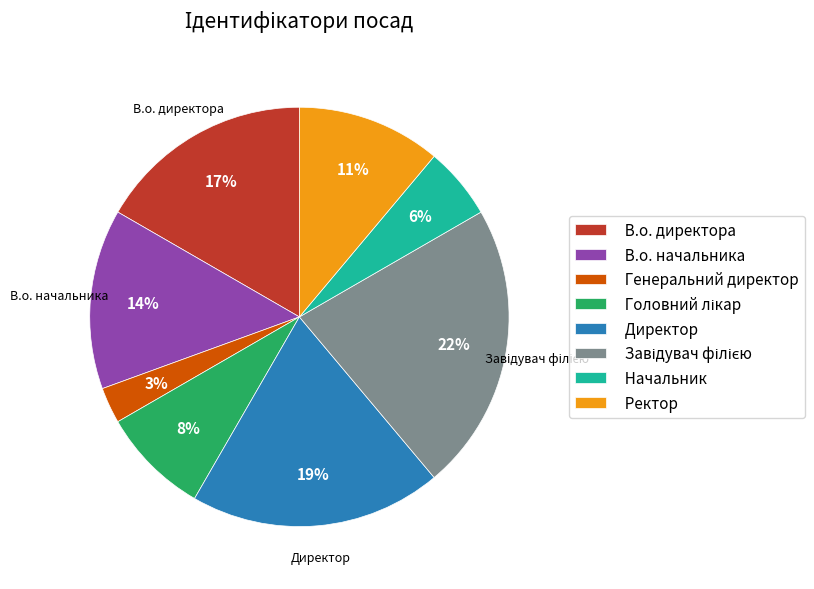

Is the sum of В.о. начальника and Генеральний директор greater than half?

No